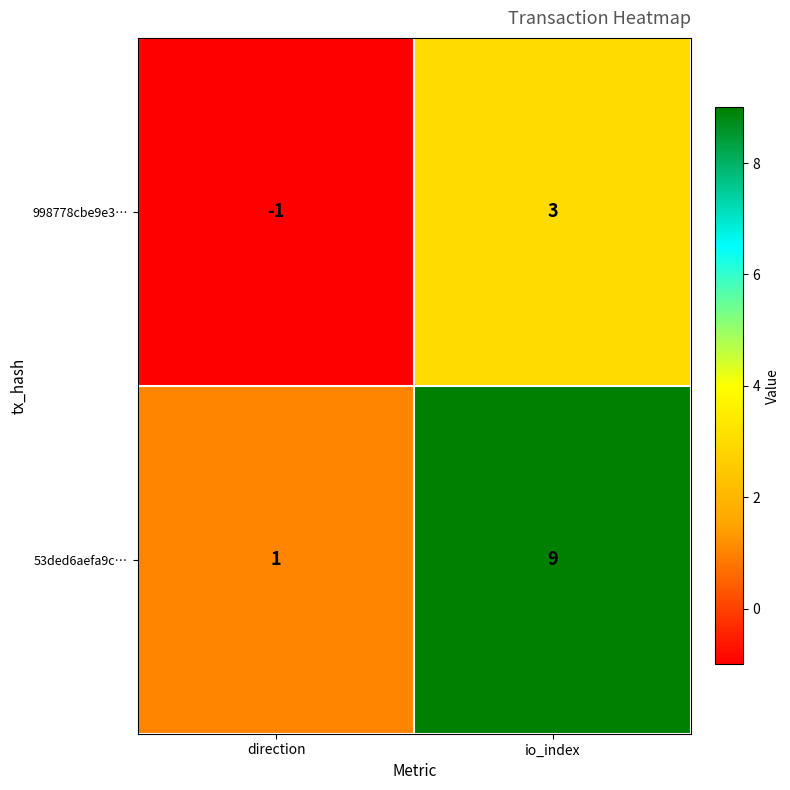

Where is 53ded6aefa9c… nearest to the value 5?

direction